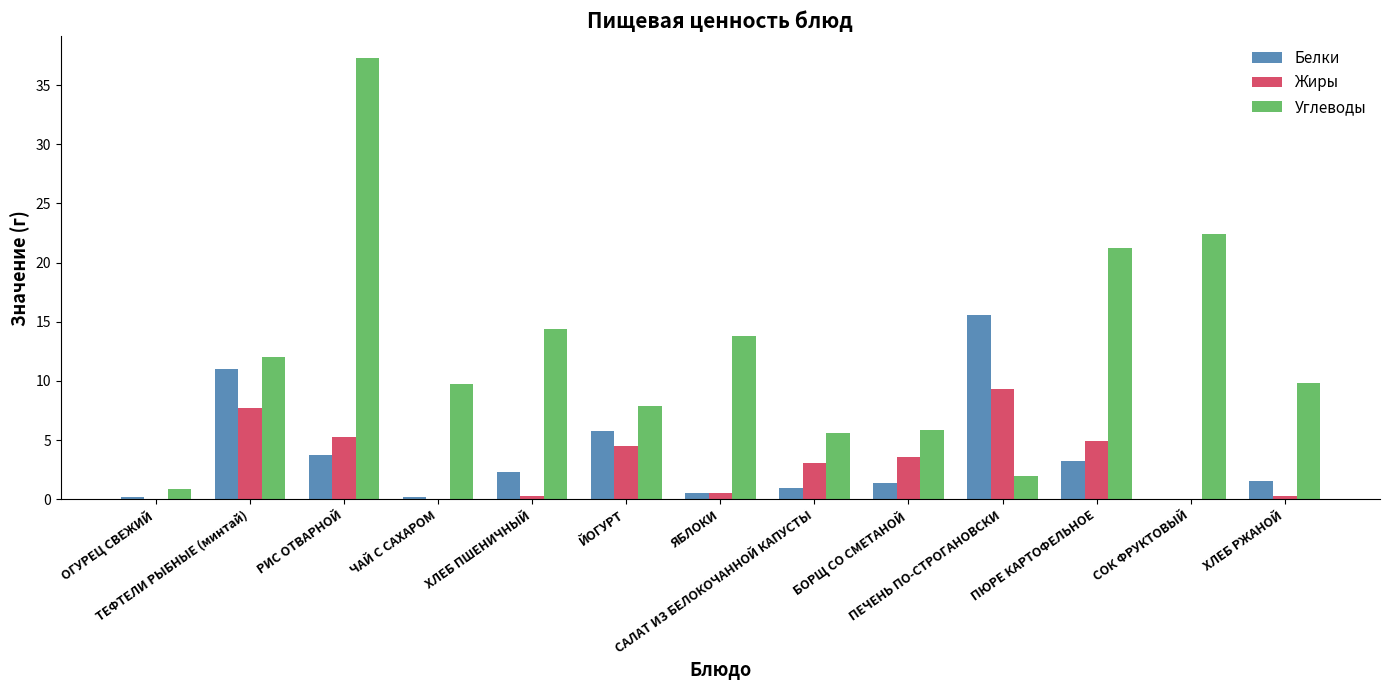

Are the bars grouped side by side (vs. stacked)?

Yes